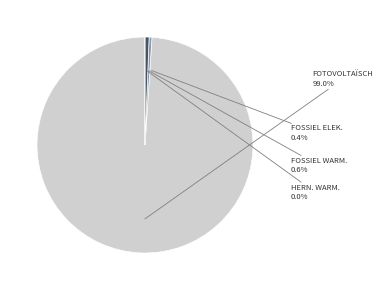

What is the smallest slice in the pie chart?

Hernieuwbare warmteproductie